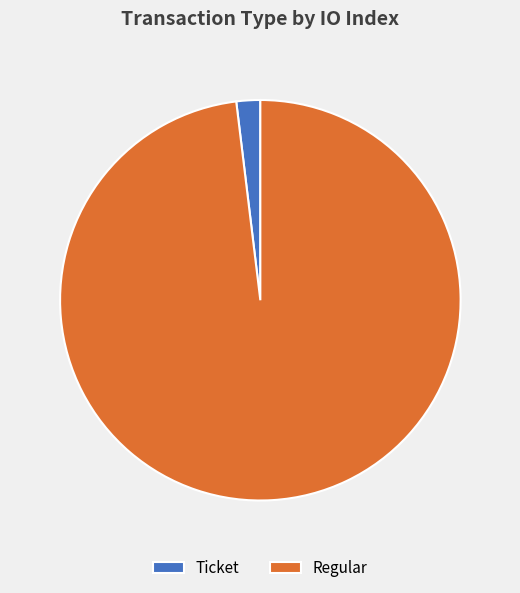

True or false: Ticket accounts for 12% of the total.

False